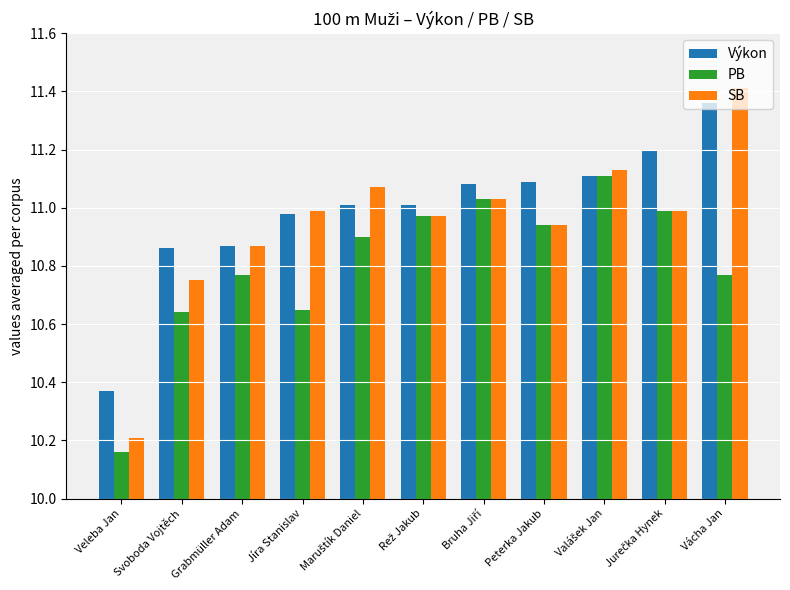

List the series in order of their overall mean, lowest first.

PB, SB, Výkon